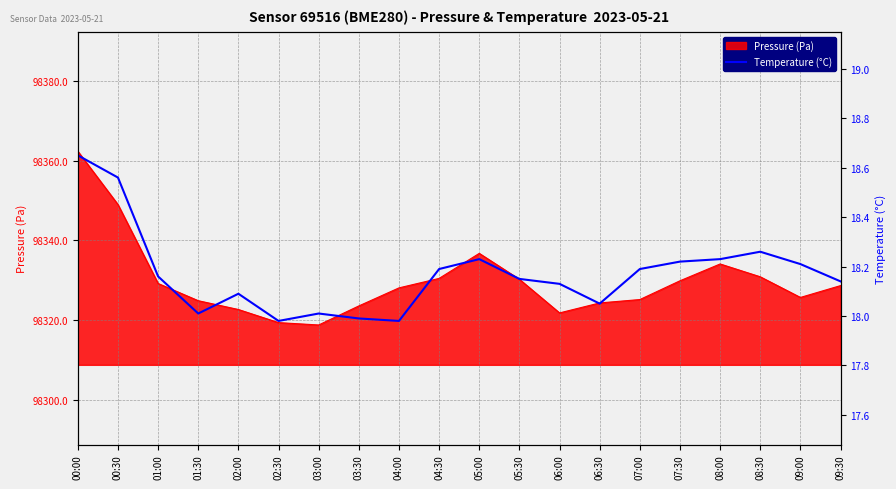

What is the difference between the maximum and second lowest values?

0.7